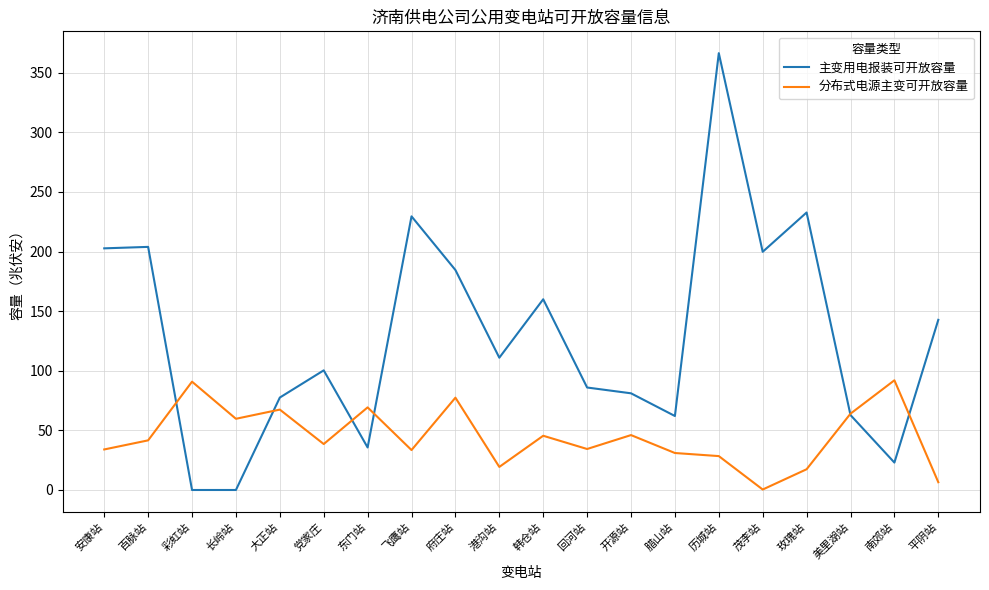

What is the sum of the 分布式电源主变可开放容量 values at 茂李站 and 百脉站?

42.0